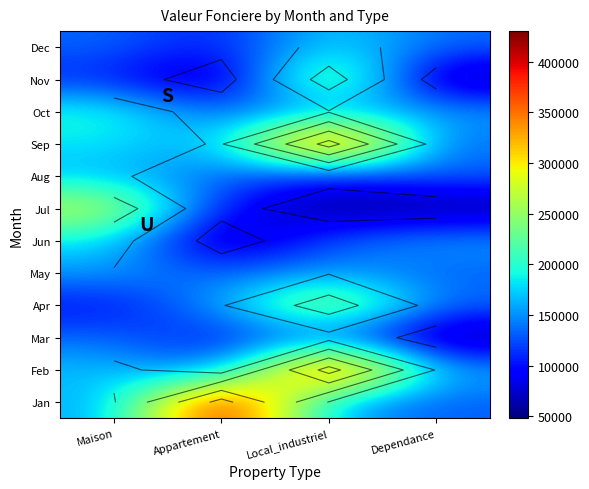

Is the value of Aug at Dependance greater than the value of Sep at Maison?

No